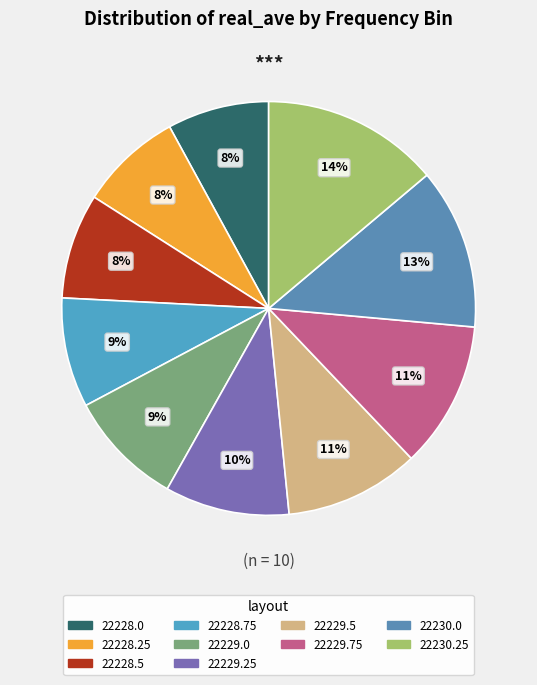

What is the smallest slice in the pie chart?

22228.0